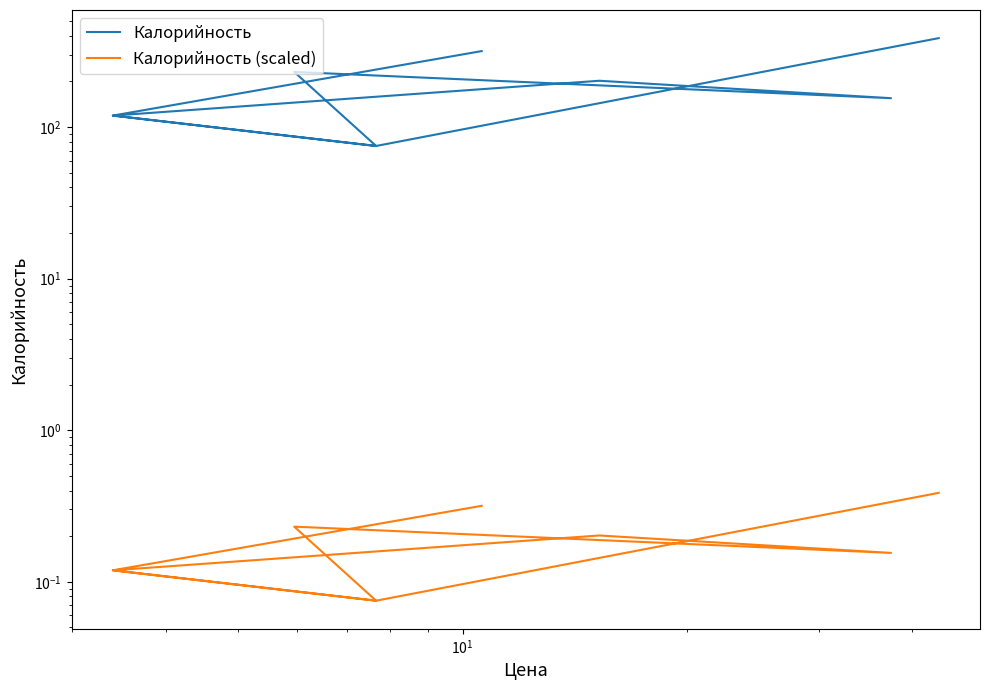

How many lines are shown in the chart?

2